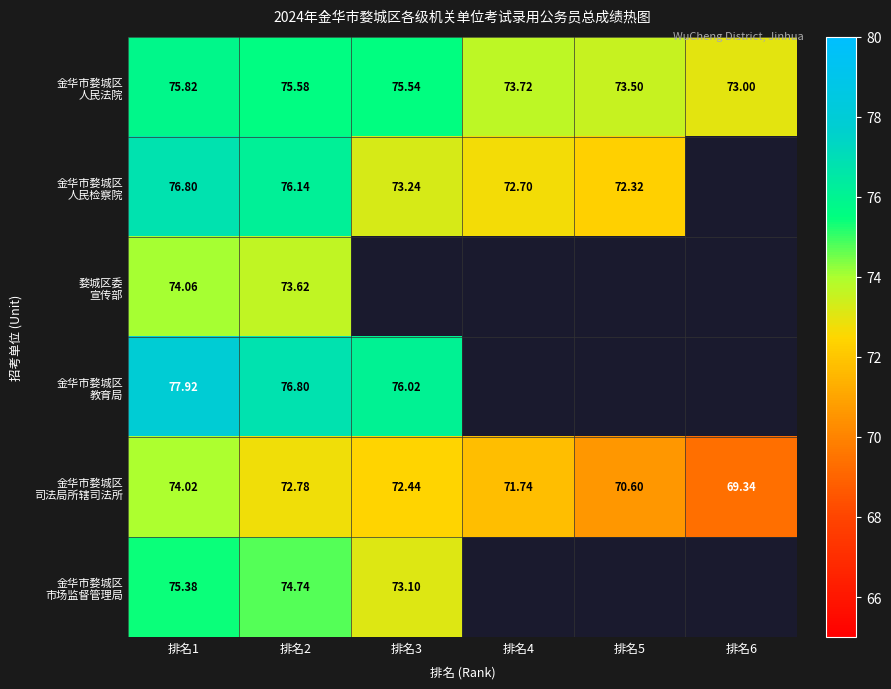

What is the total value across all series at 排名3?

370.3